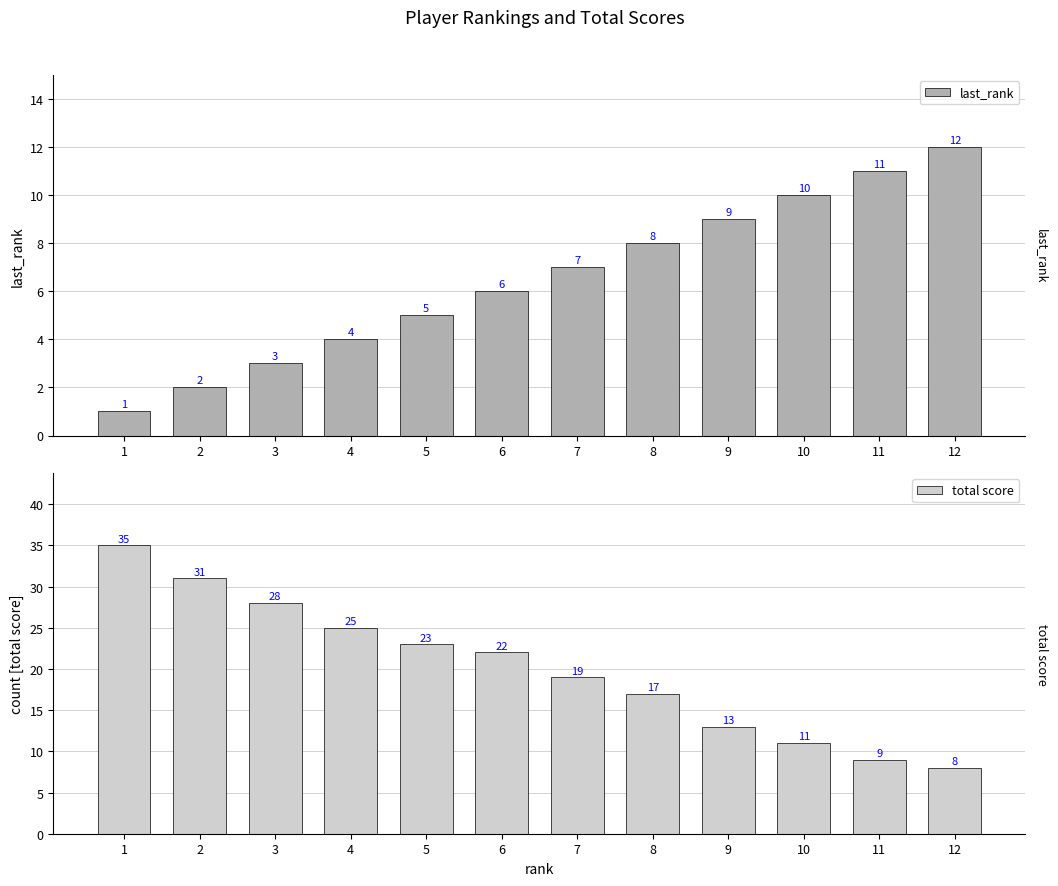

What is the average value of the last_rank series?

6